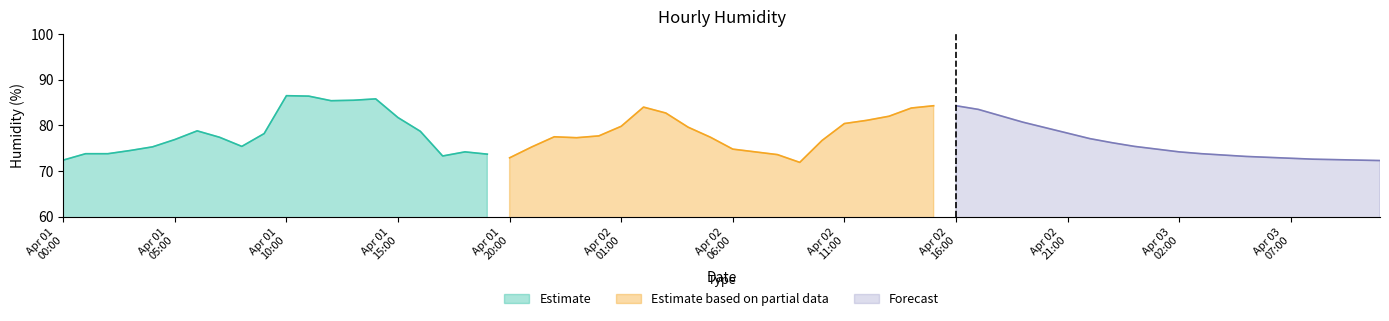

Rank the series by their maximum value, from highest to lowest.

Estimate, Estimate based on partial data, Forecast